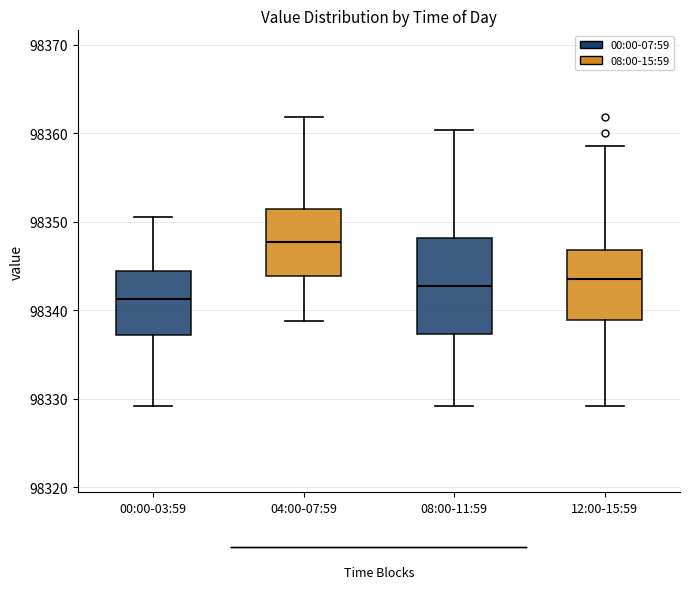

Where does the median line of the box for 08:00-11:59 sit on the y-axis? The values are not printed on the chart, so give them approximately, as read against the axis.

98343